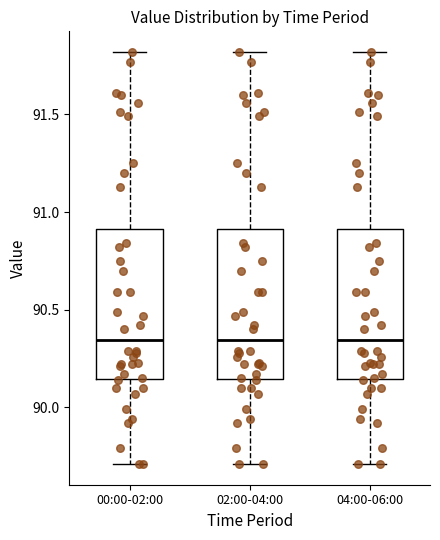

Reading left to right, transcribe this box plot: for each box, give where its median line is, the range the box spans, and where its two whiskers end, as read against the y-axis. The values are not printed on the chart, so give them approximately, as read against the axis.

00:00-02:00: median 90.35, box 90.15 to 90.90, whiskers 89.70 to 91.80
02:00-04:00: median 90.35, box 90.15 to 90.90, whiskers 89.70 to 91.80
04:00-06:00: median 90.35, box 90.15 to 90.90, whiskers 89.70 to 91.80